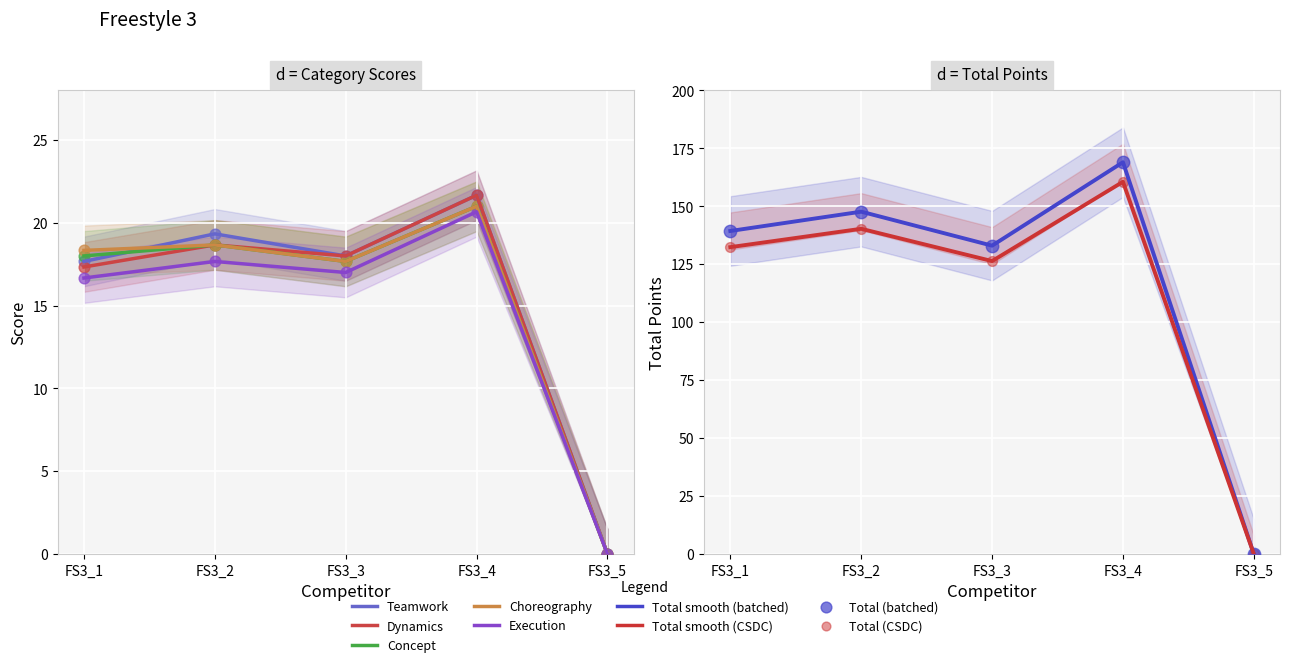

At which category is the sum across all series the highest?

FS3_4